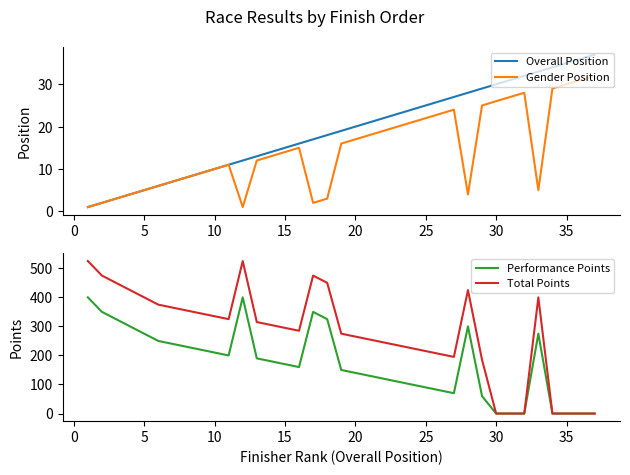

How many values in the Performance Points series exceed 170?

18